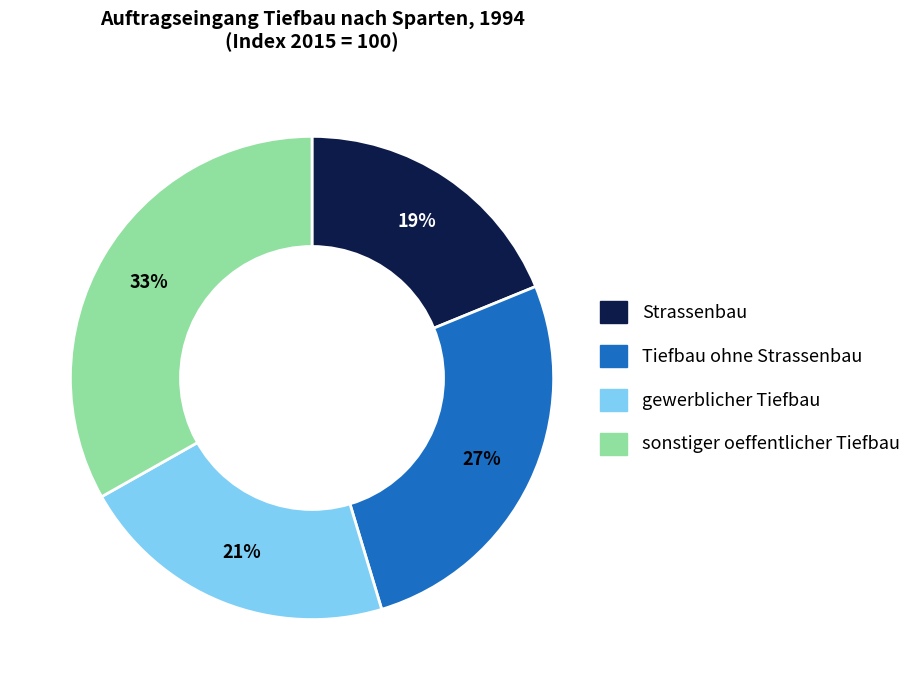

How many slices are in this pie chart?

4